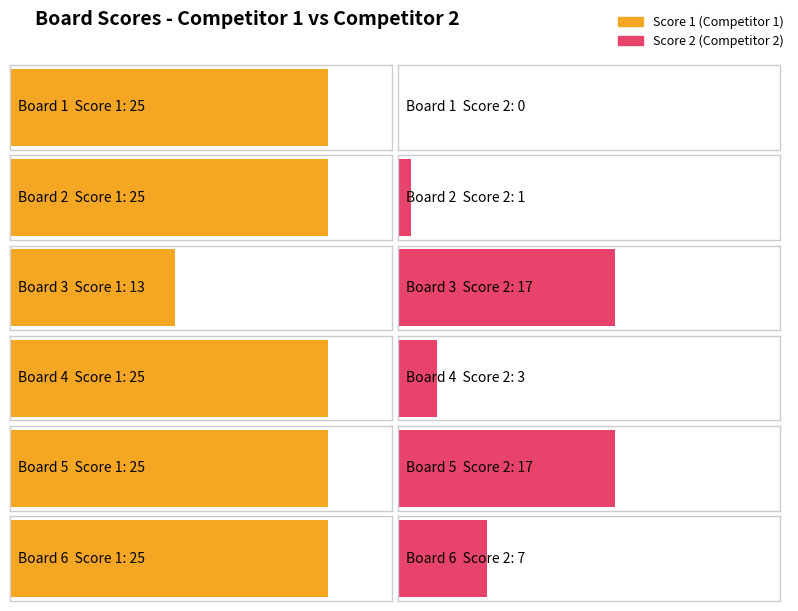

How many positive values does the Score 2 series have?

5